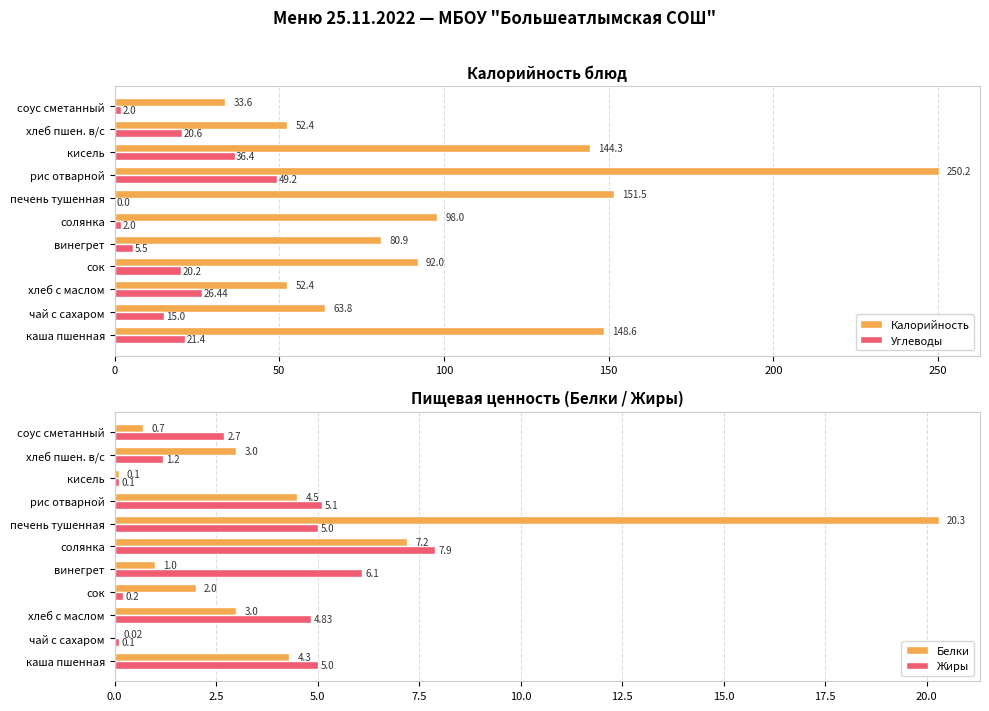

At which label is Углеводы closest to 24?

хлеб с маслом